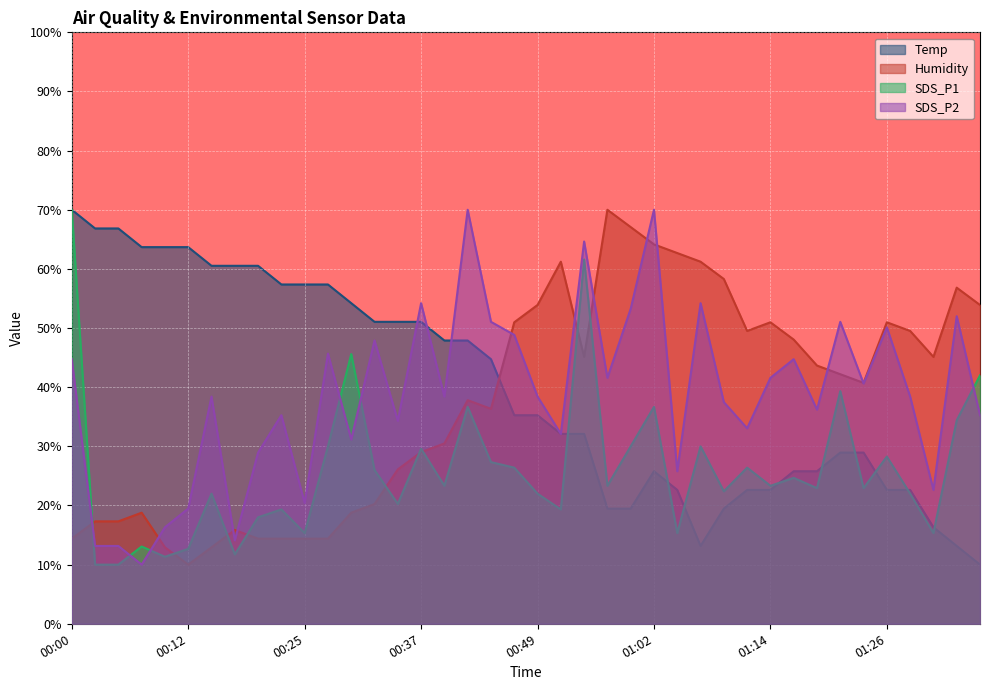

How many lines are shown in the chart?

4